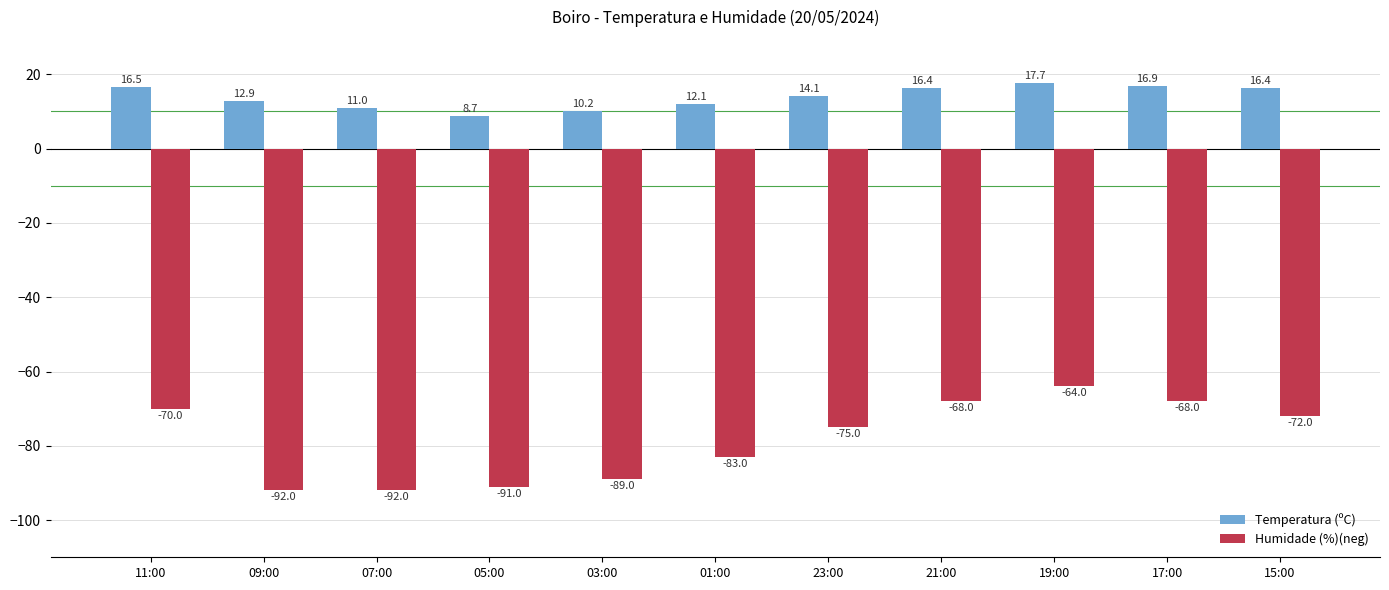

True or false: Temperatura (ºC) has a value of 17.7 at 19:00.

True